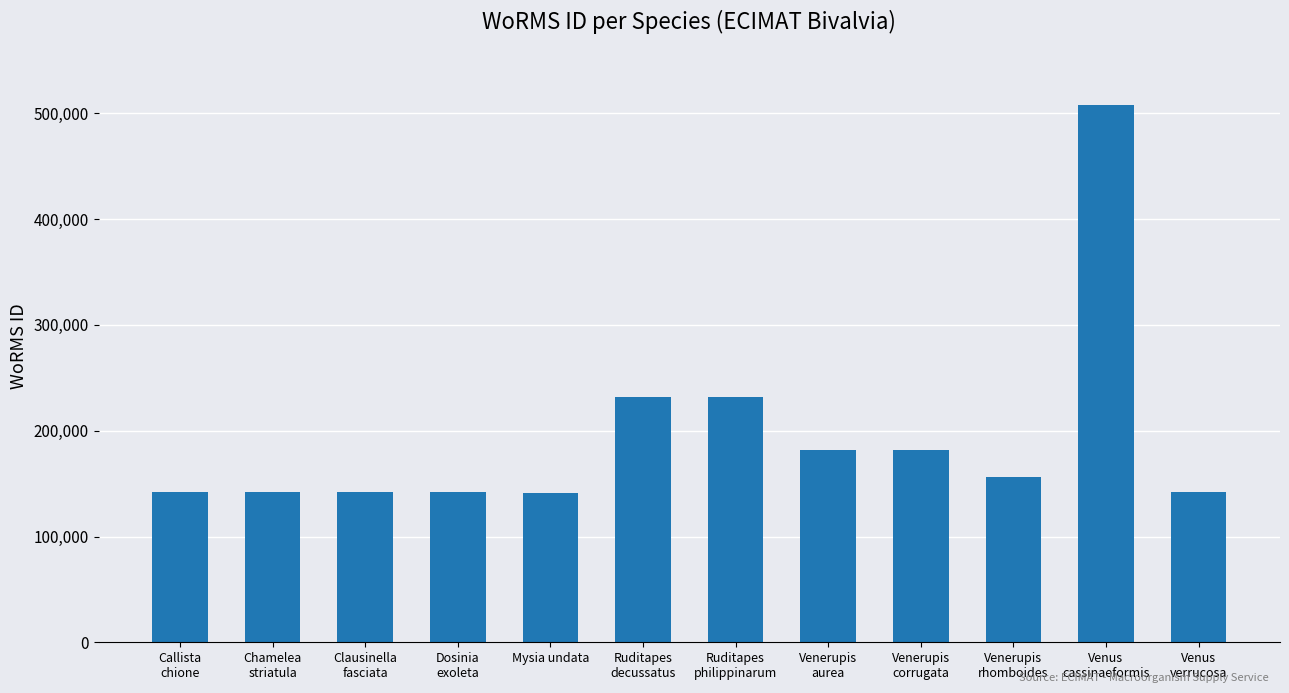

Where is the data nearest to the value 324357?

Ruditapes
philippinarum